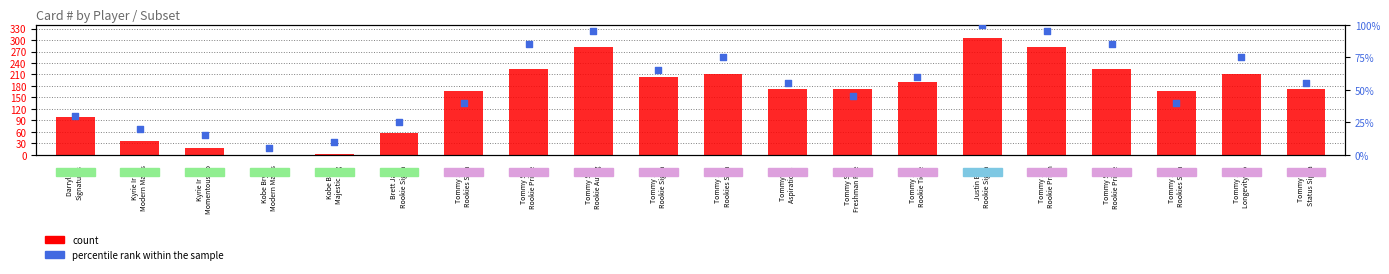

Which series reaches the maximum Y coordinate?

count